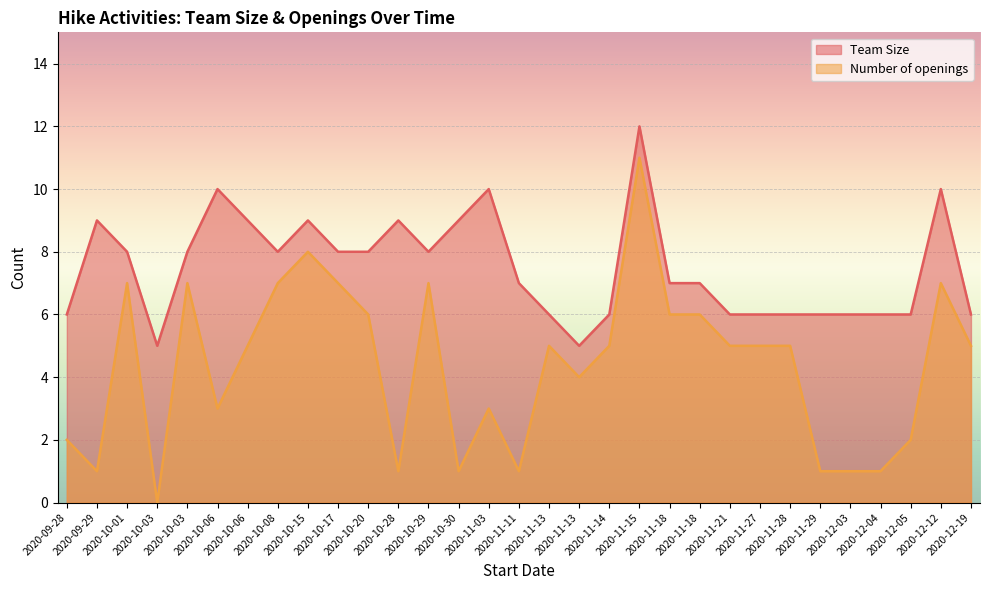

Where does the Number of openings series first go above 5?

2020-10-01